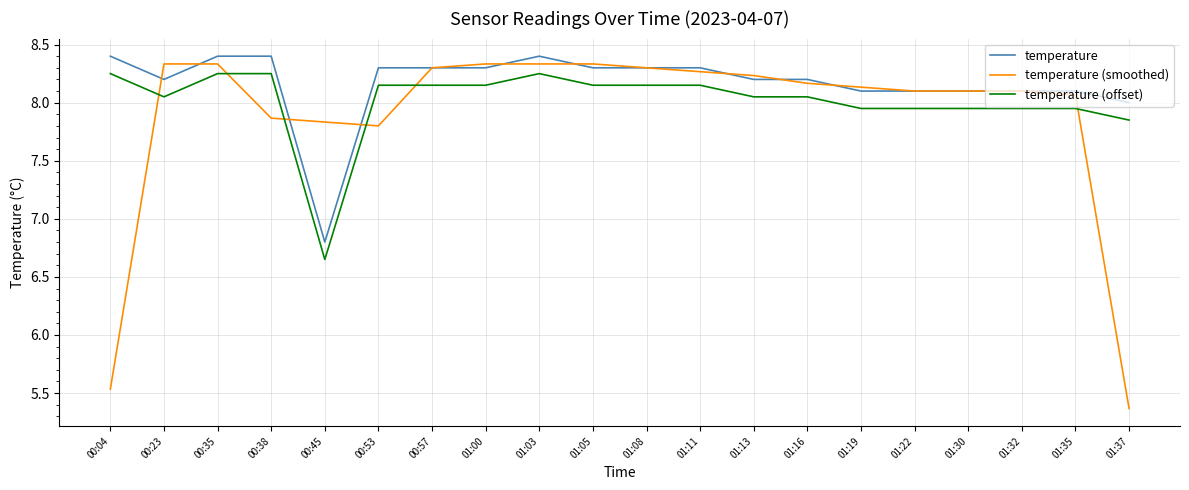

List the series in order of their overall mean, lowest first.

temperature (smoothed), temperature (offset), temperature